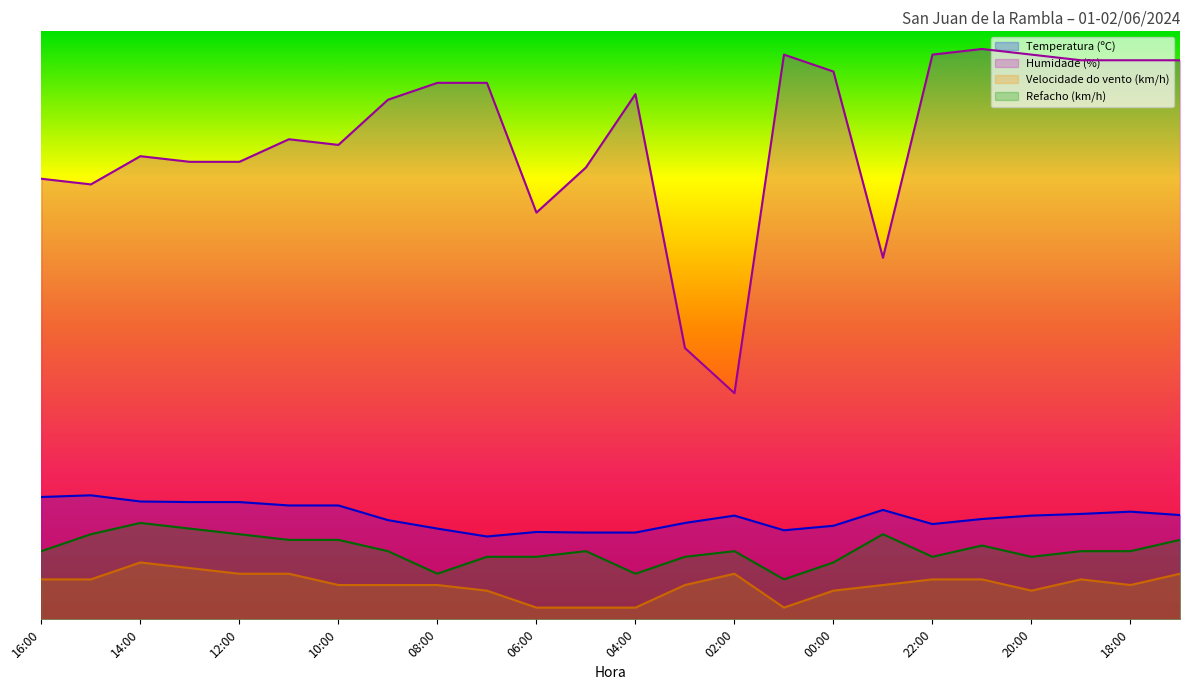

Does the chart have visible grid lines?

No